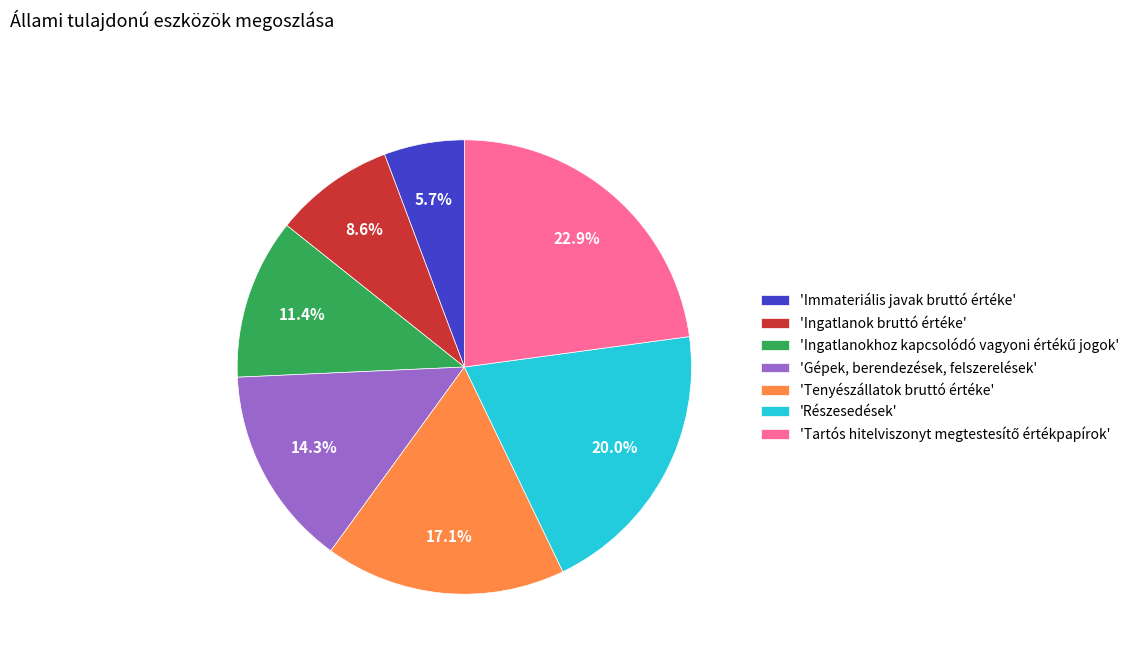

Which slice is the smallest?

'Immateriális javak bruttó értéke'